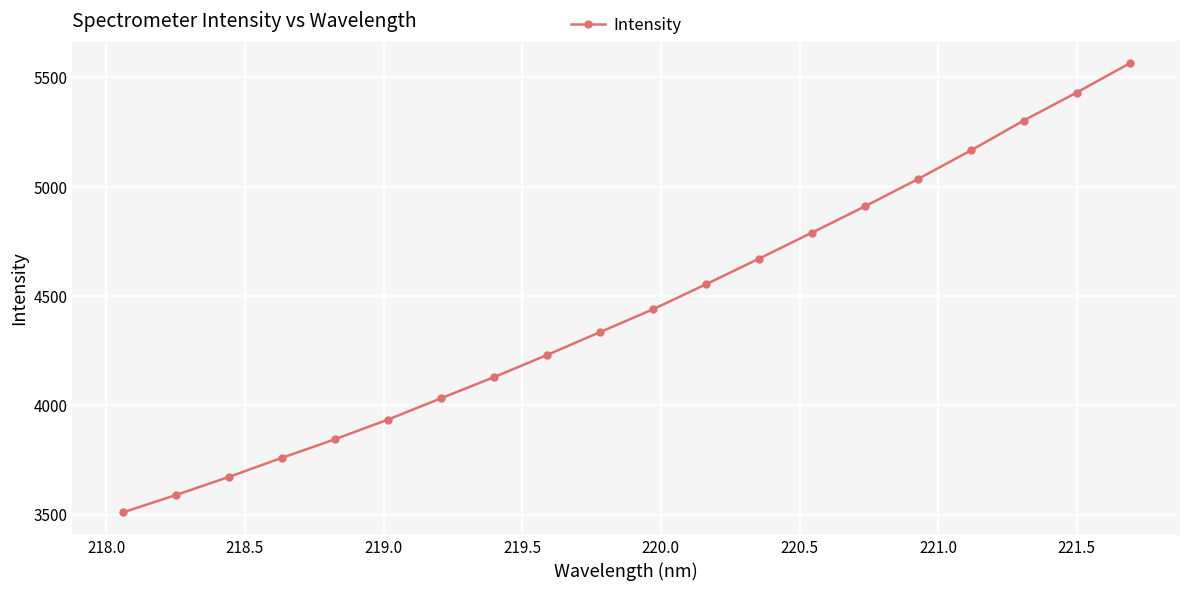

True or false: the data has more than 2 interior local peaks.

False